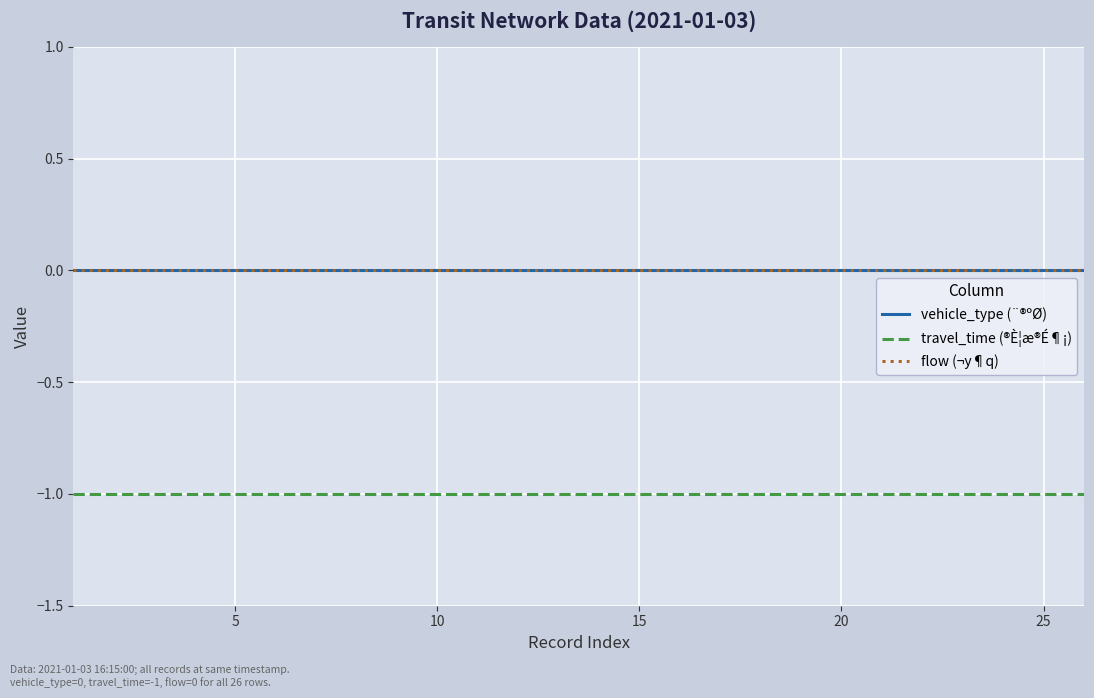

What are all the series names shown in the legend?

vehicle_type (¨®ºØ), travel_time (®È¦æ®É¶¡), flow (¬y¶q)